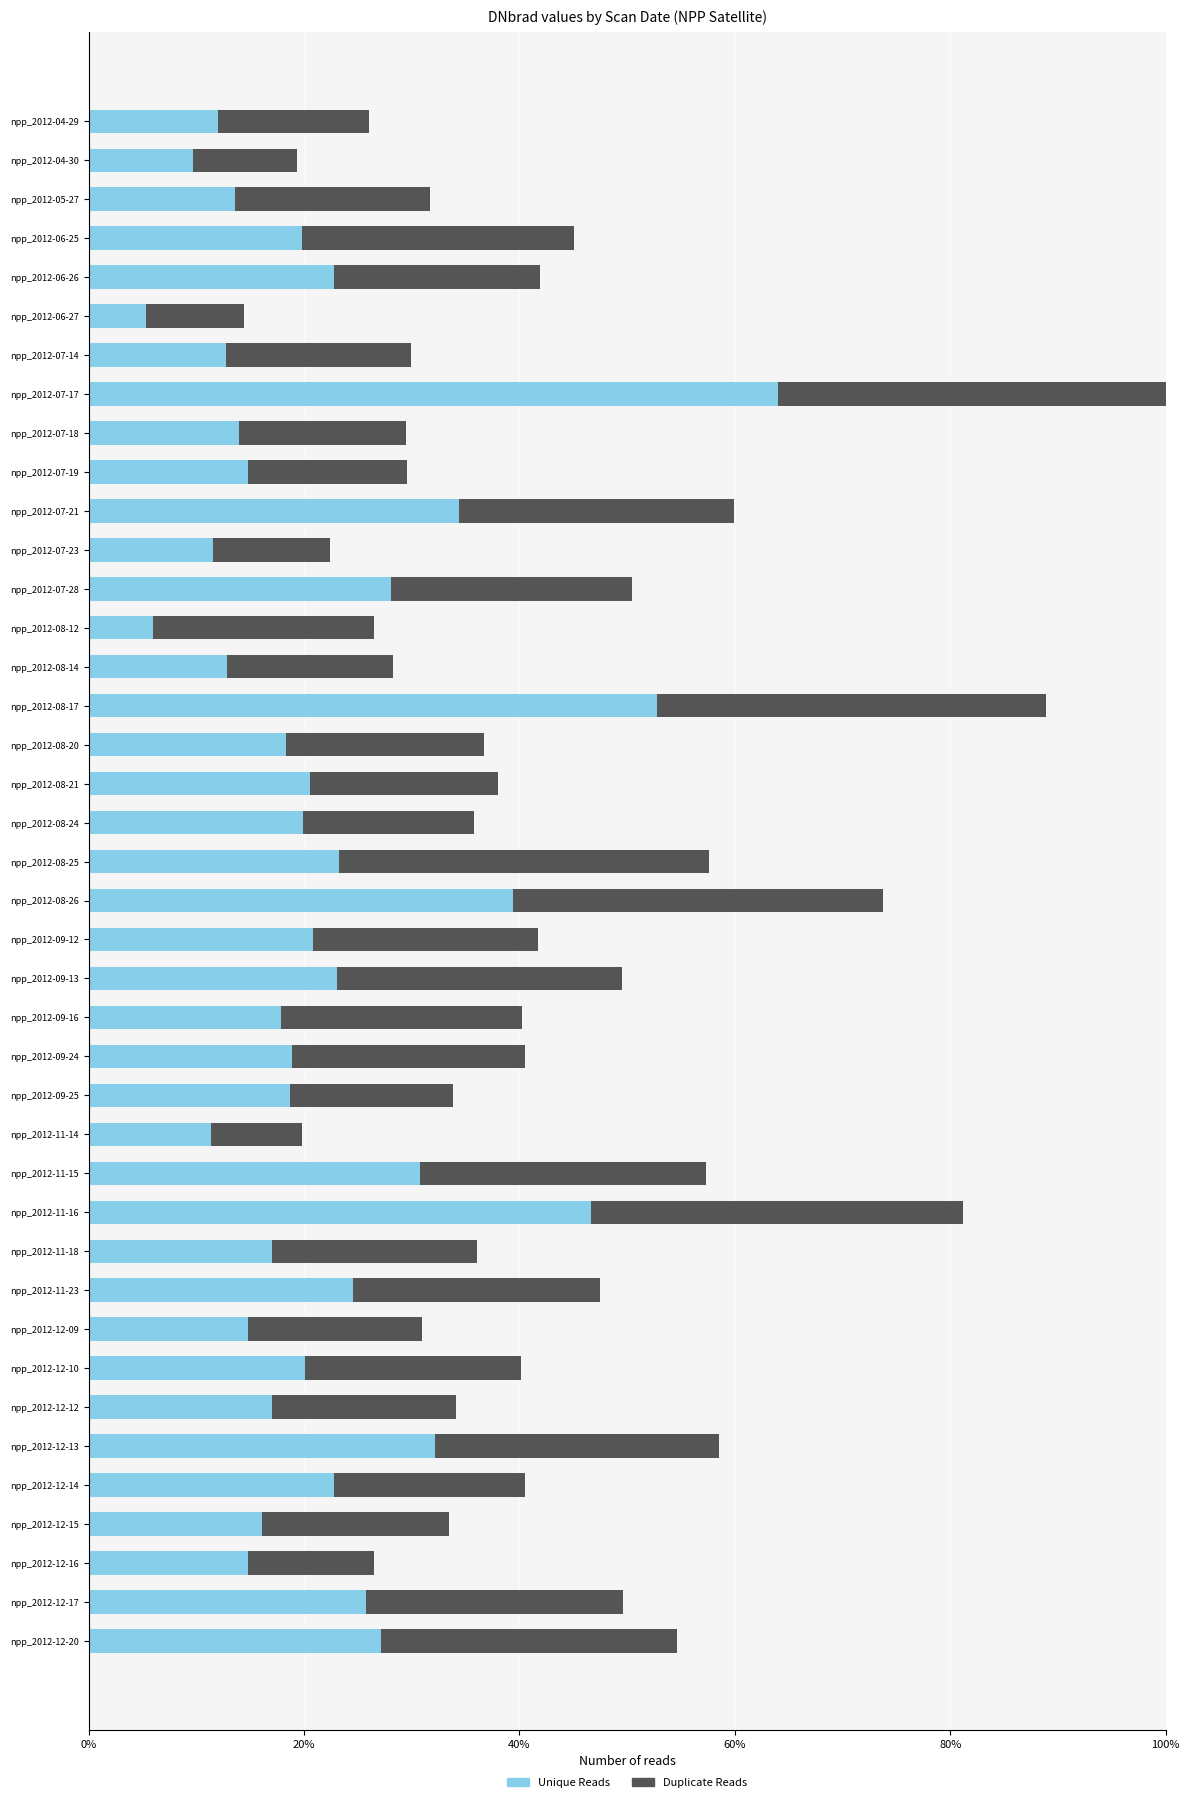

What is the total value across all series at npp_2012-08-20?

36.7